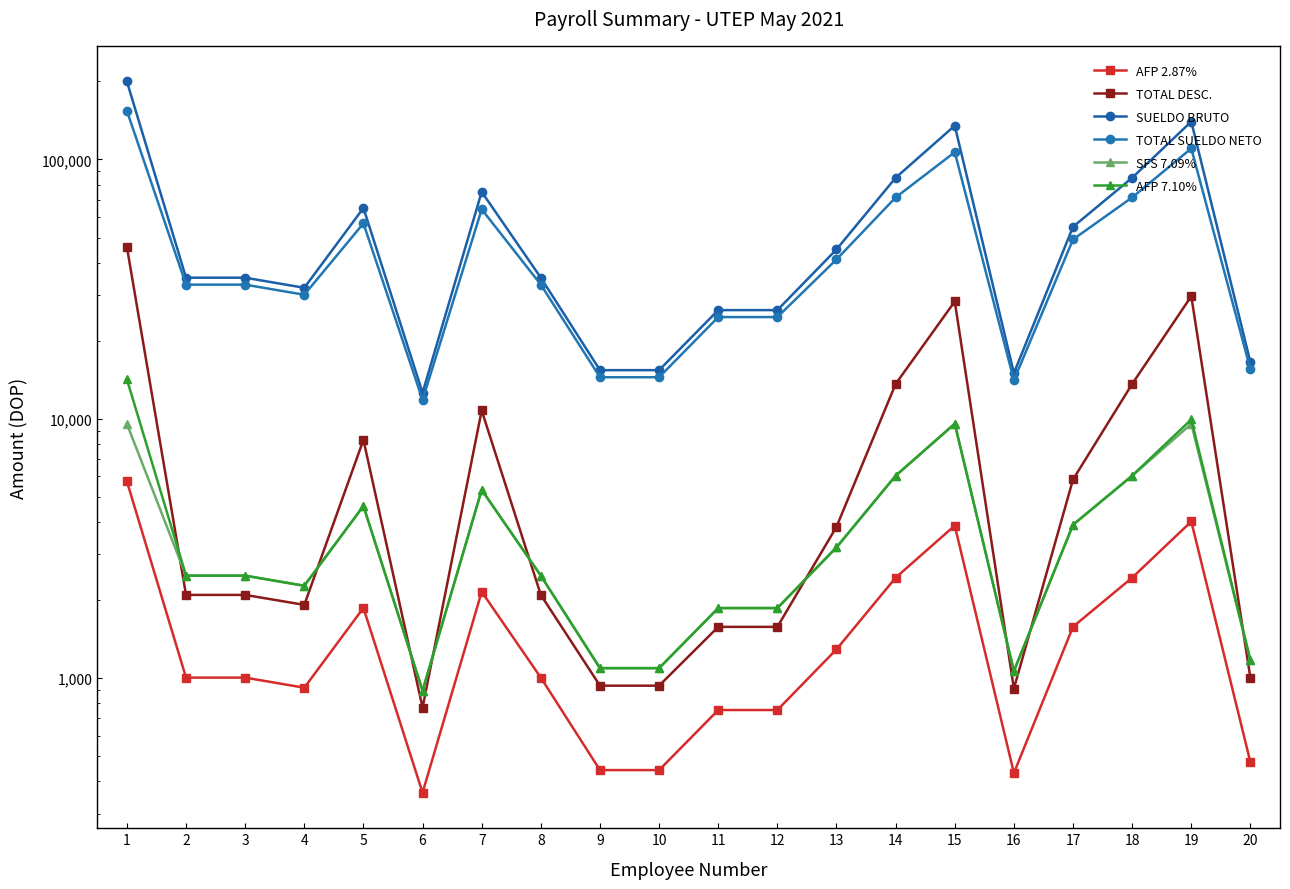

How many lines are shown in the chart?

6